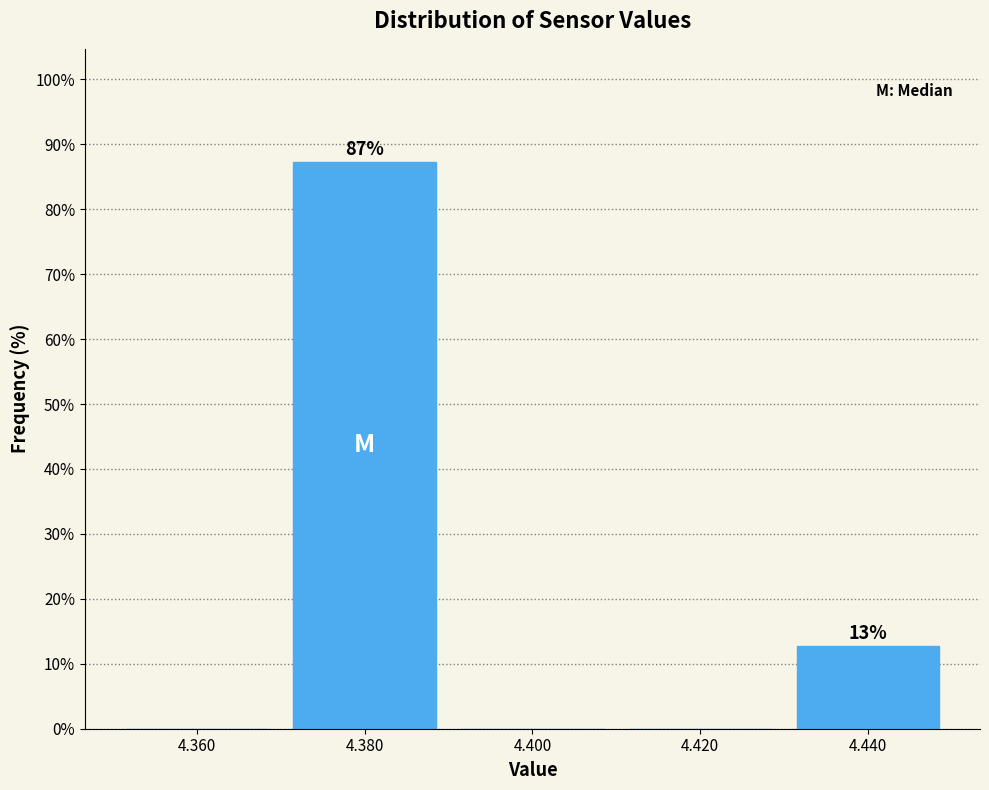

Which range on the x-axis has the tallest bar?

4.37 to 4.39